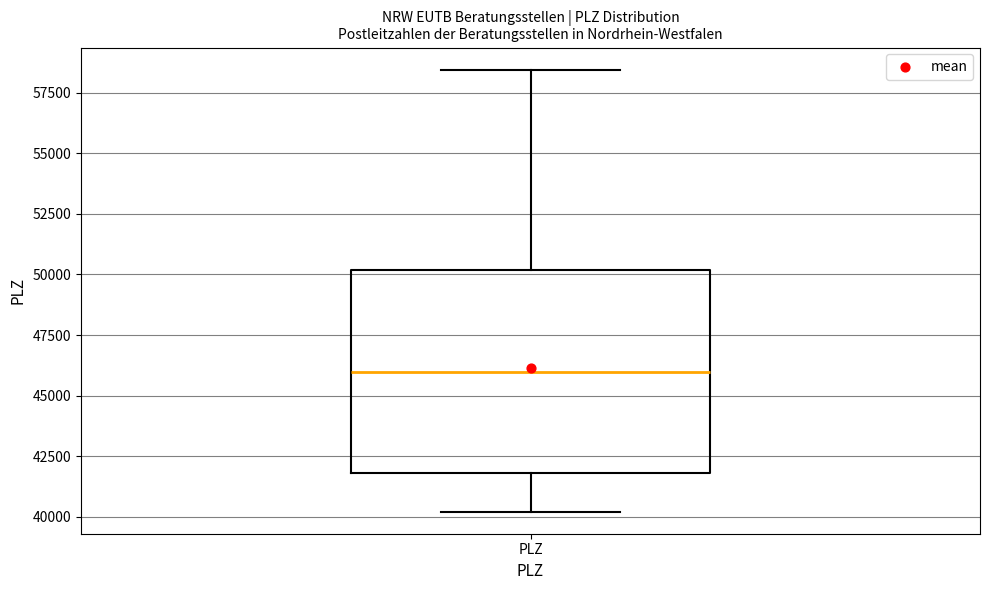

Read this box plot against the y-axis: the position of the median line, the range covered by the box, and the ends of both whiskers. The values are not printed on the chart, so give them approximately, as read against the axis.

median 46000, box 42000 to 50000, whiskers 40000 to 58500